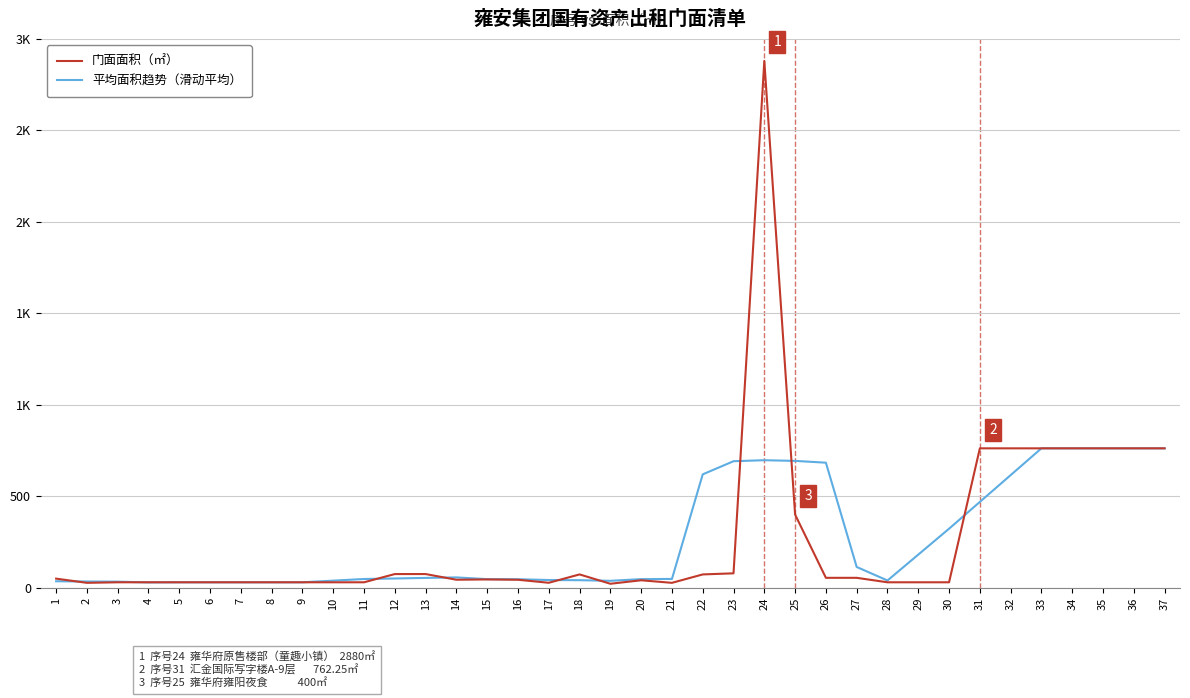

How many intersections are there between 门面面积（㎡） and 平均面积趋势（滑动平均）?

9